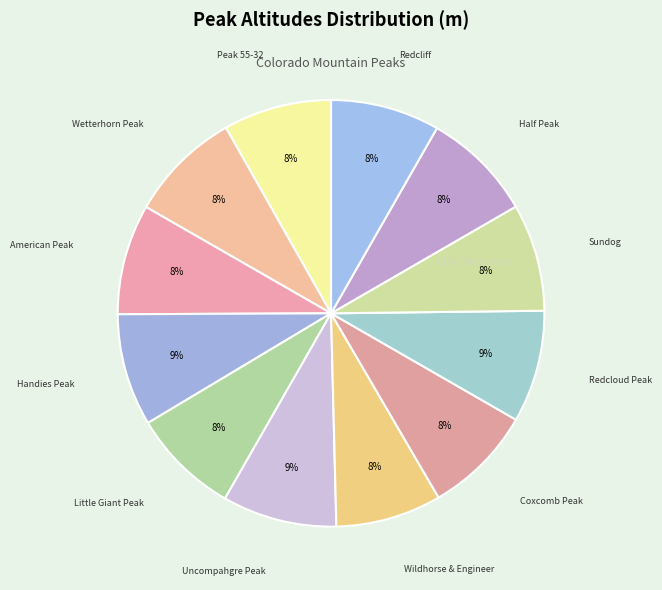

Which slice is the largest?

Uncompahgre Peak